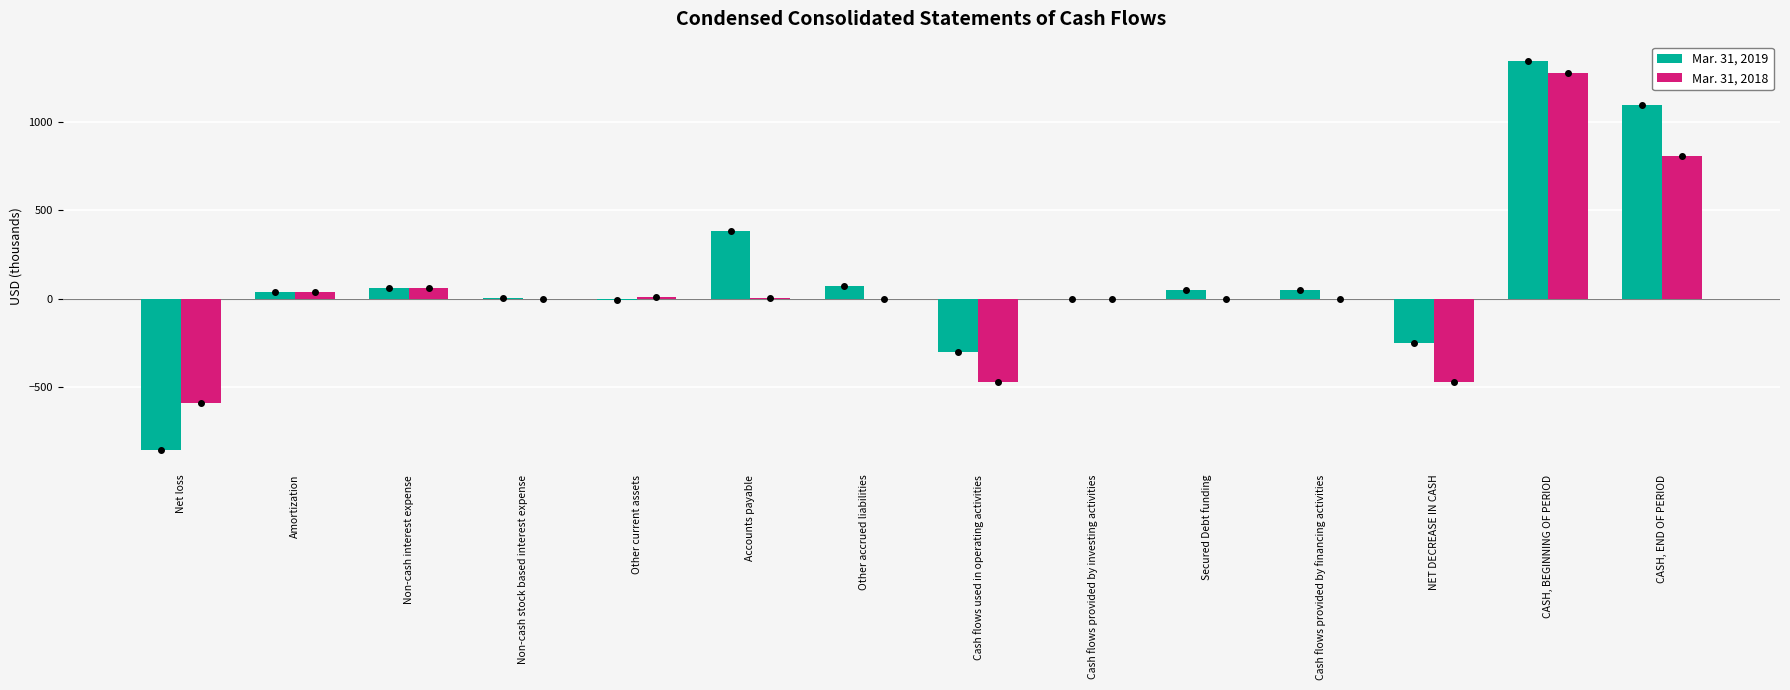

At which label does Mar. 31, 2018 first exceed 2?

Amortization